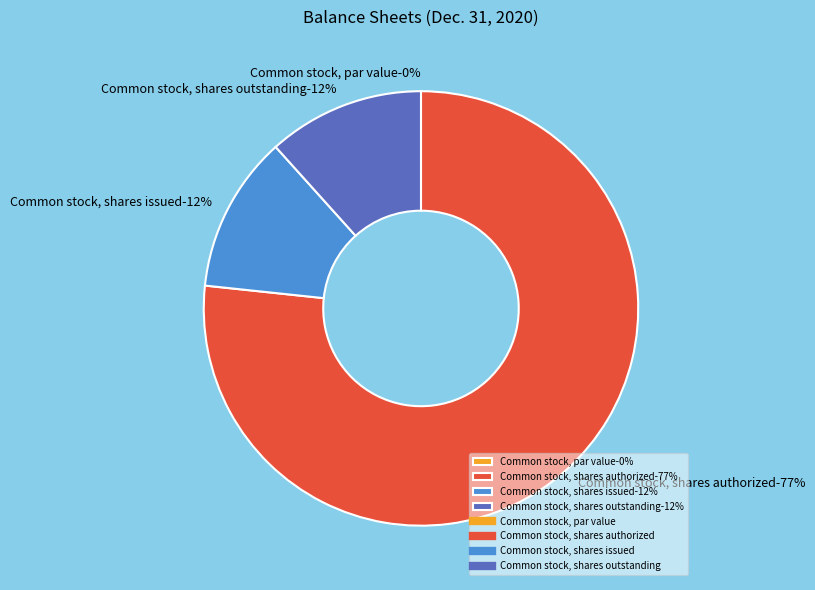

Is the sum of Common stock, shares authorized and Common stock, shares outstanding greater than half?

Yes